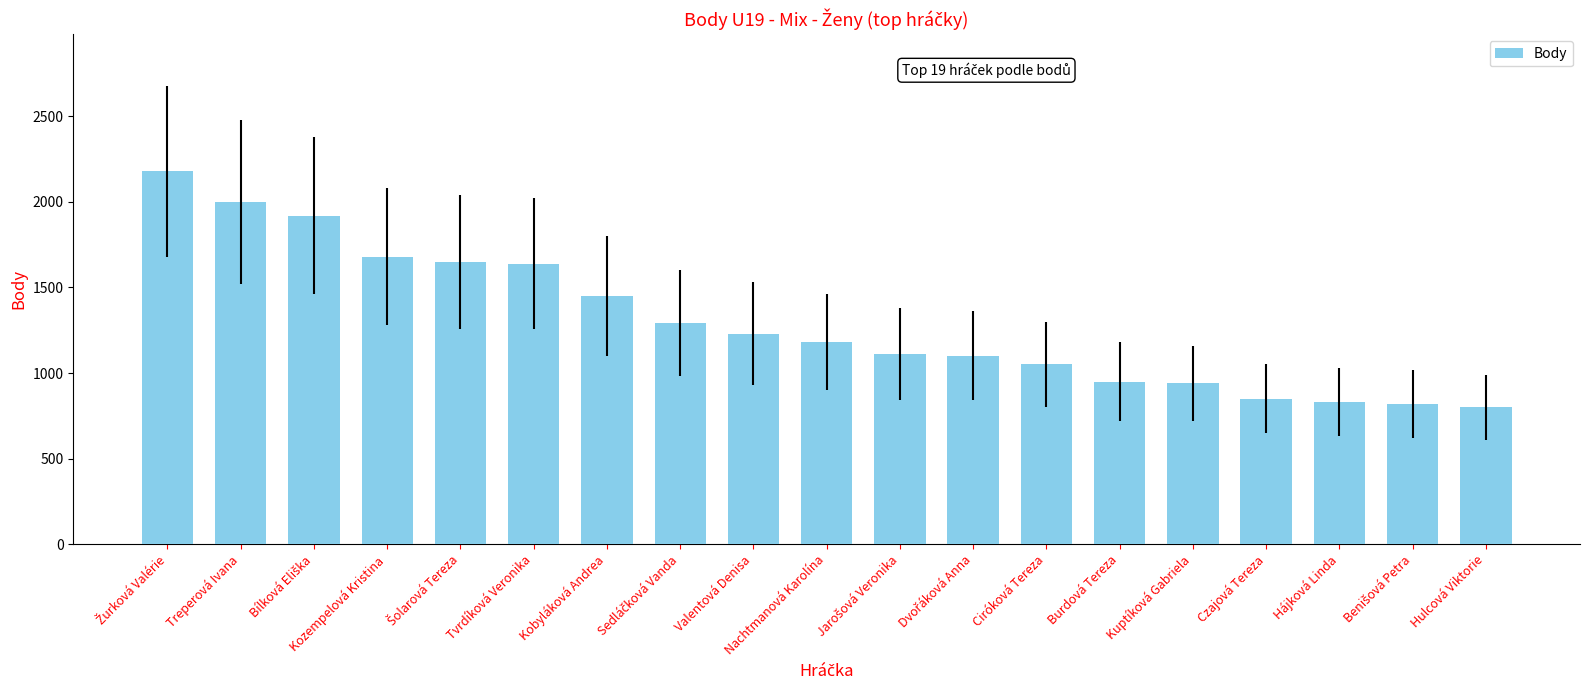

What is the maximum value shown in the chart?

2180